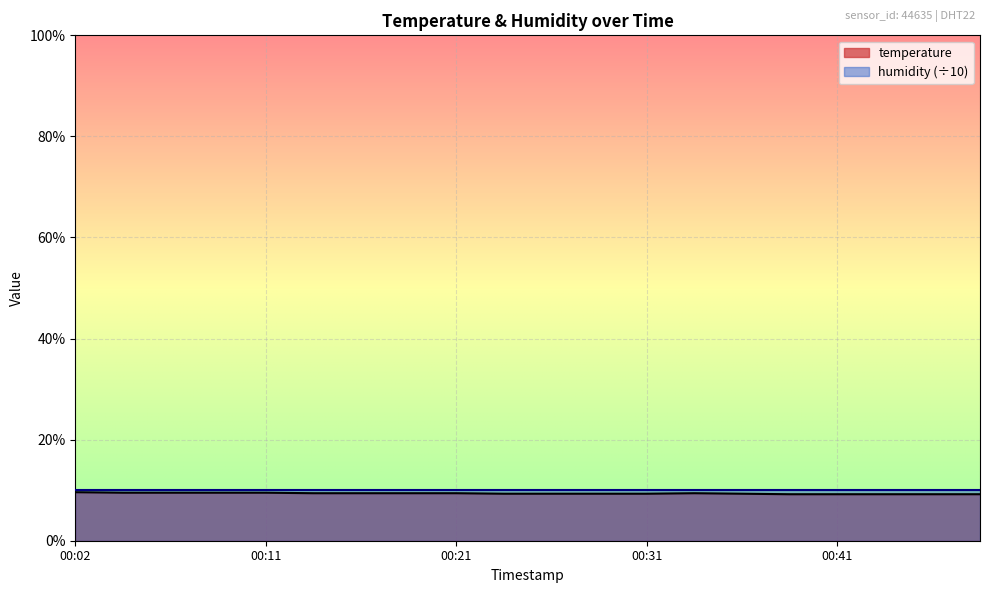

Which label corresponds to the smallest value in the chart?

00:38